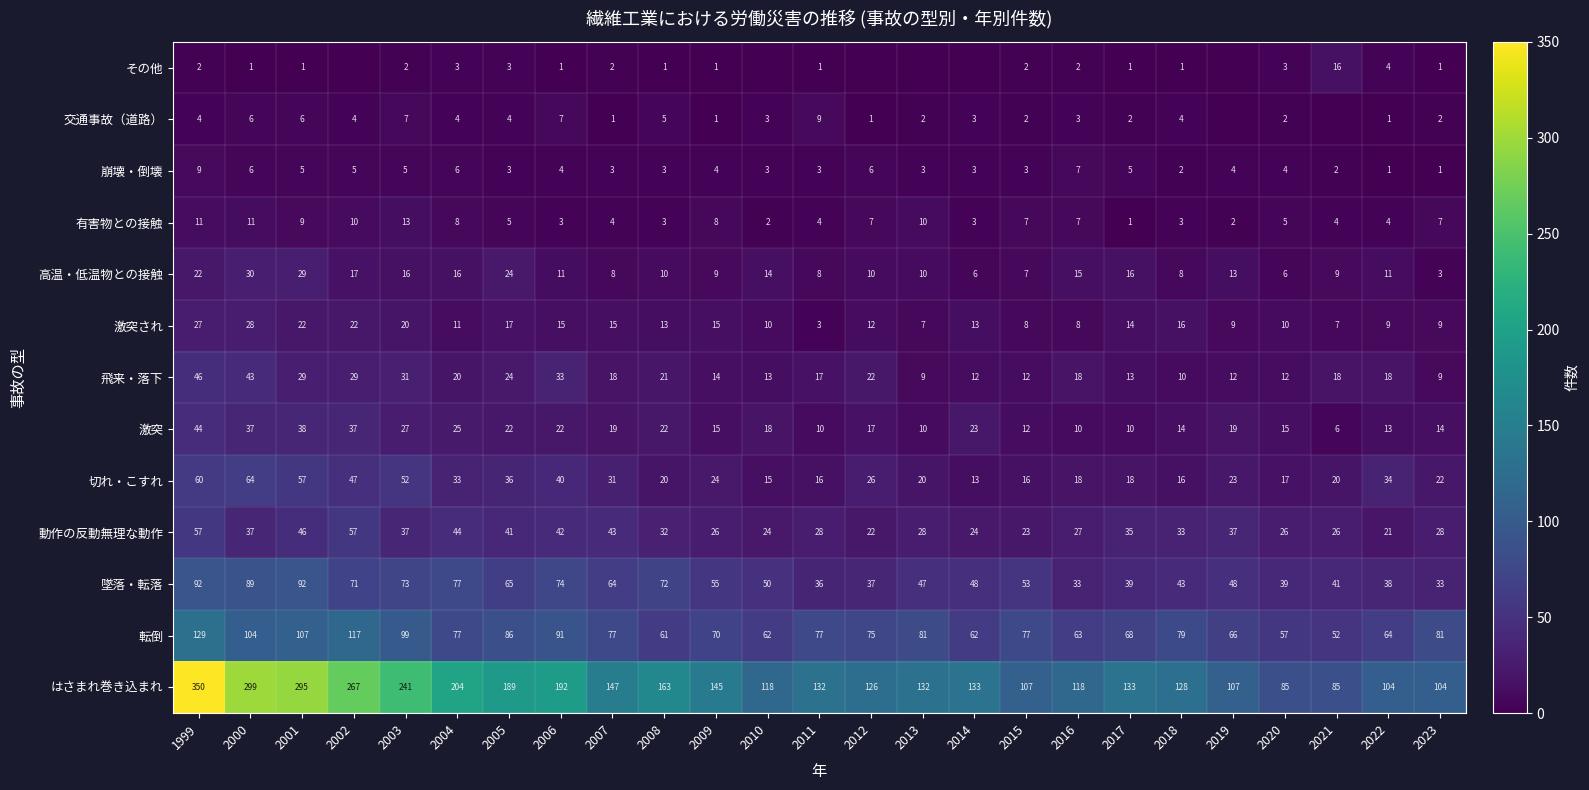

Where does the 飛来・落下 series first go above 18?

1999